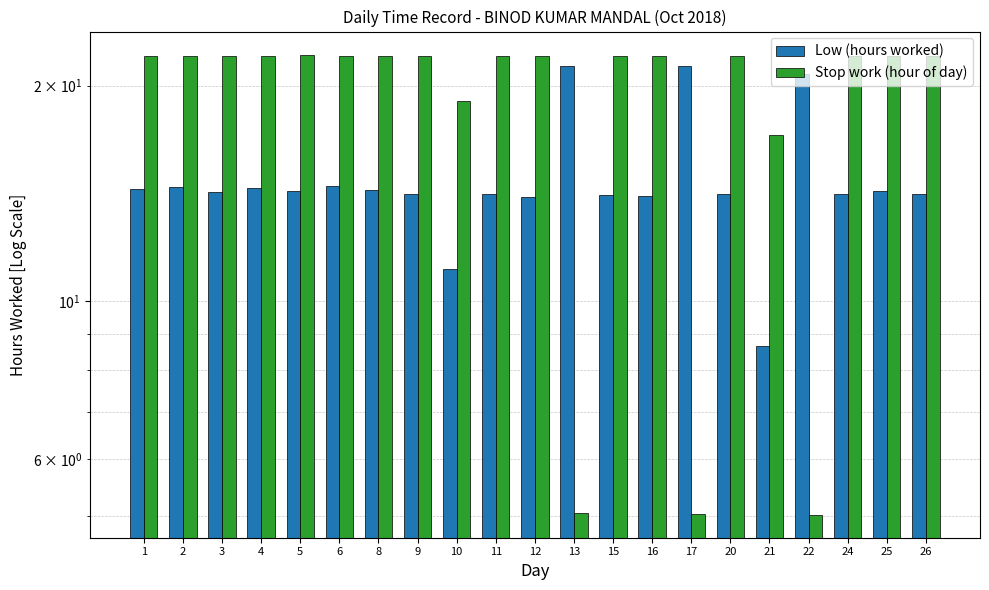

Is the value of Low (hours worked) at 5 greater than the value of Stop work (hour of day) at 8?

No